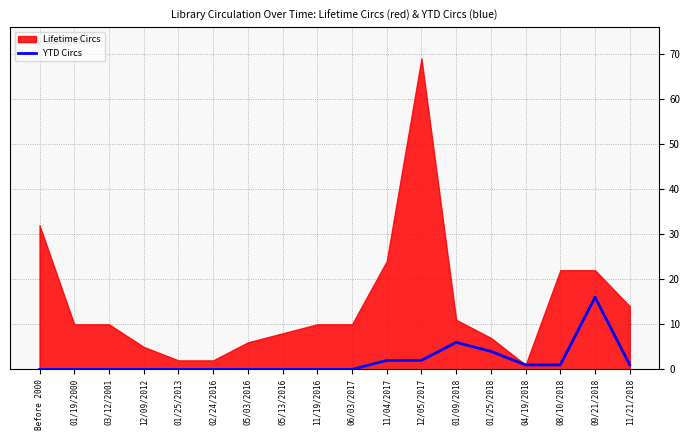

How many points are higher than both their immediate neighbors (excluding endpoints)?

2